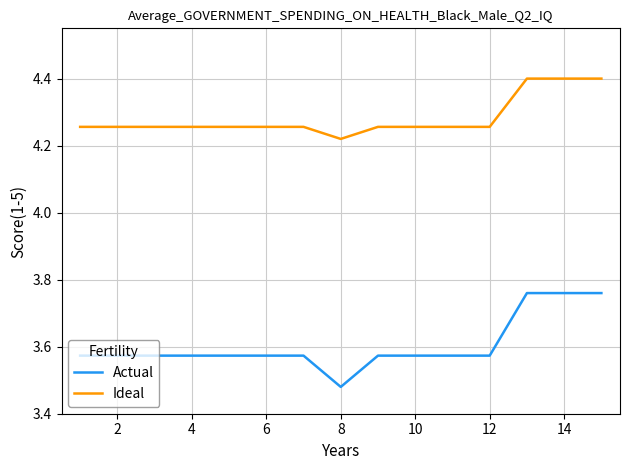

Does the chart have visible grid lines?

Yes